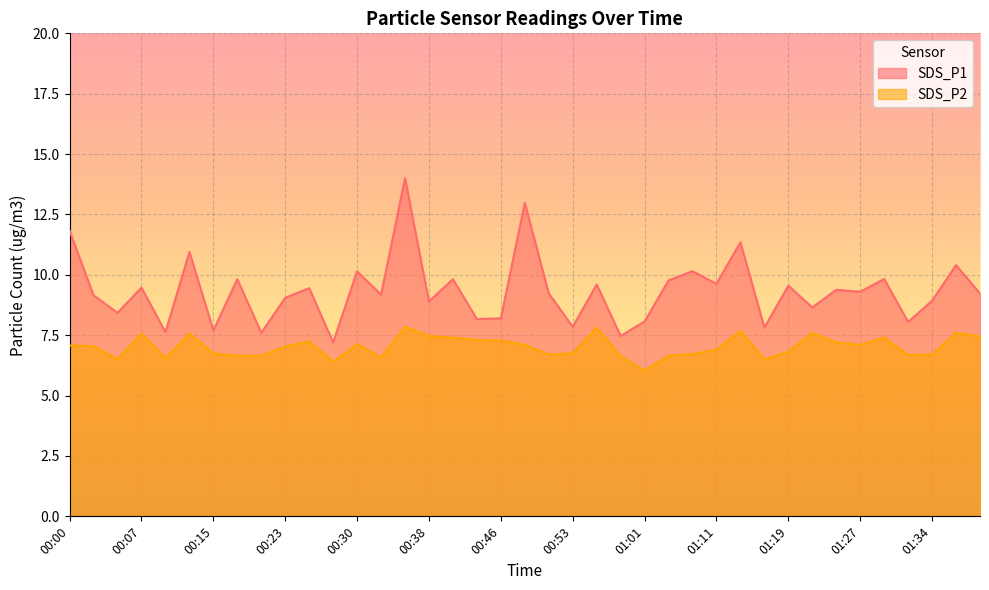

True or false: SDS_P1 and SDS_P2 intersect in this chart.

False